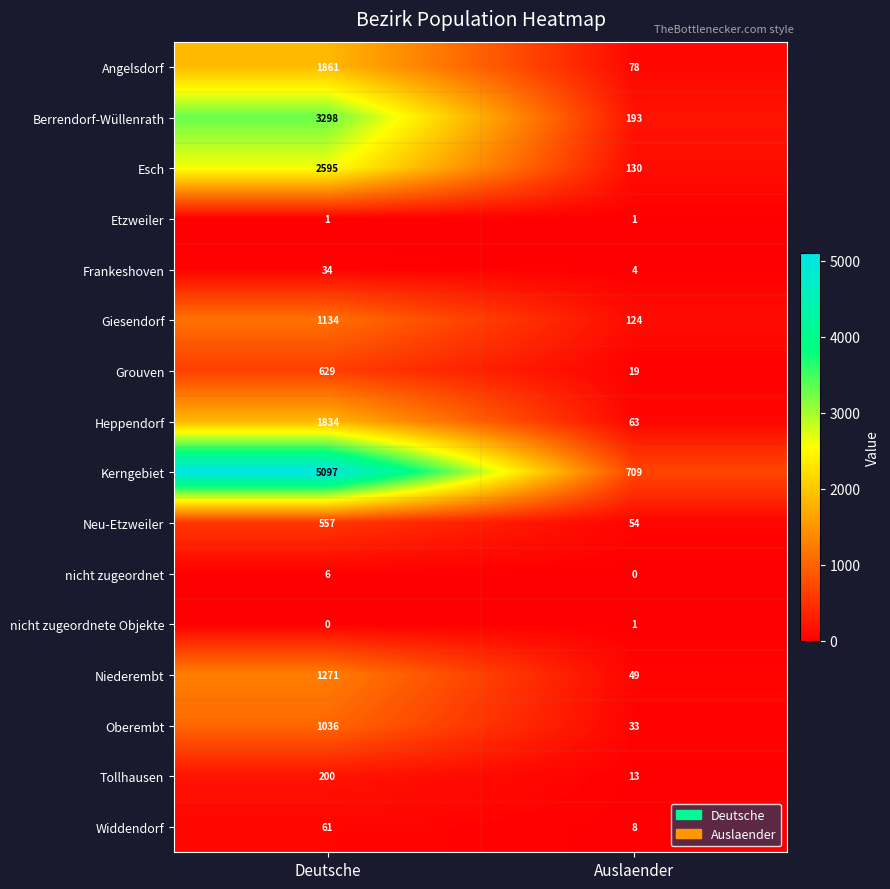

What is the greatest value displayed?

5097